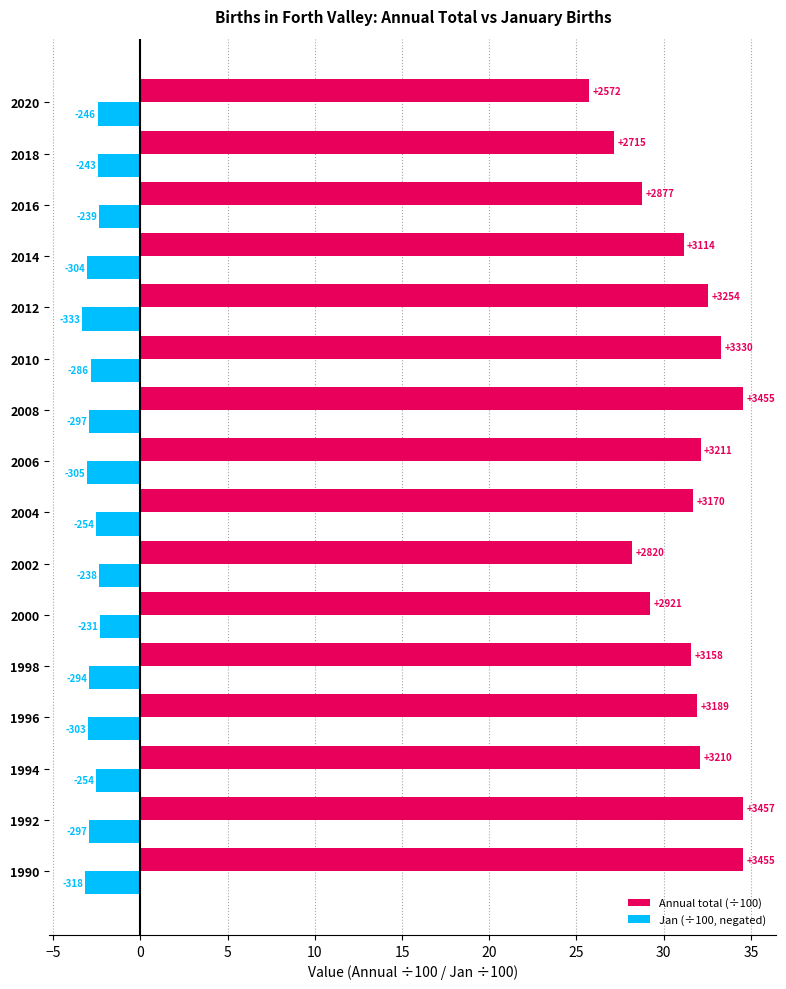

What is the difference between the second highest and second lowest values in the Jan (÷100, negated) series?

0.8